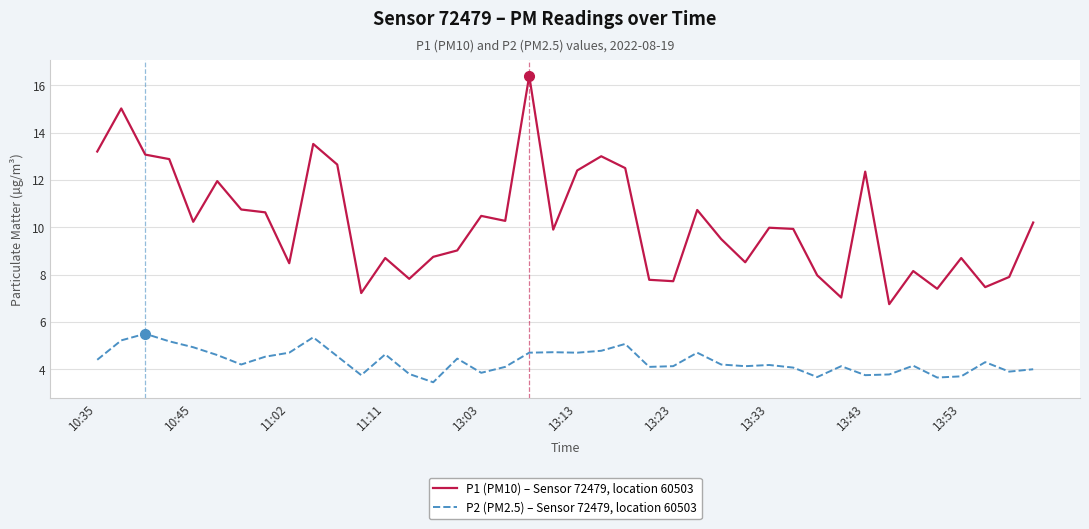

True or false: P1 (PM10) – Sensor 72479, location 60503 and P2 (PM2.5) – Sensor 72479, location 60503 cross at least once.

False